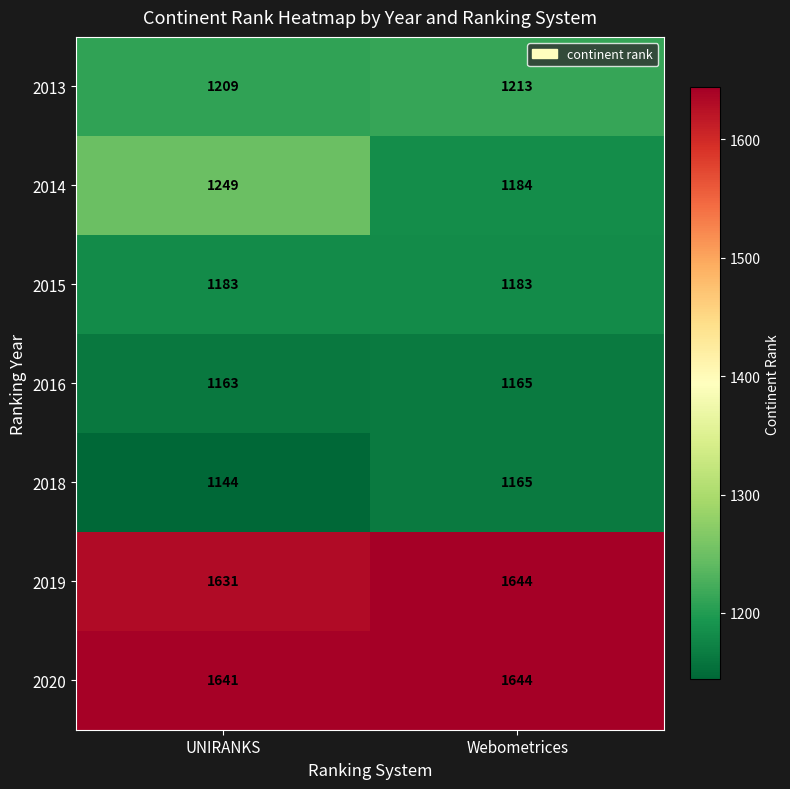

What is the sum of the 2013 values at UNIRANKS and Webometrices?

2422